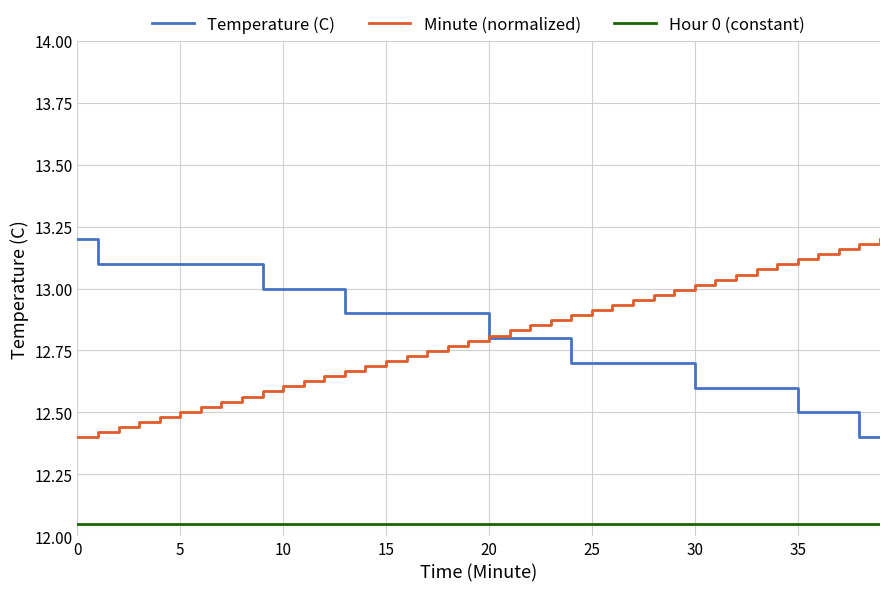

True or false: Hour 0 (constant) and Temperature (C) intersect in this chart.

False